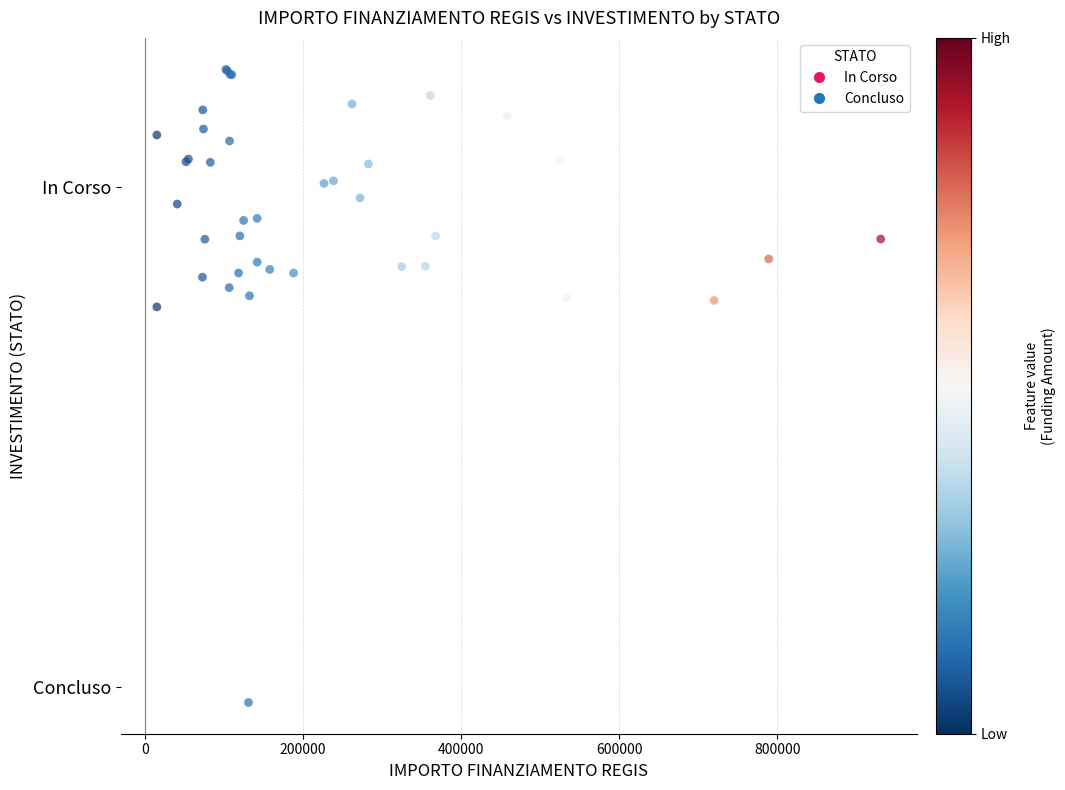

What are all the series names shown in the legend?

In Corso, Concluso